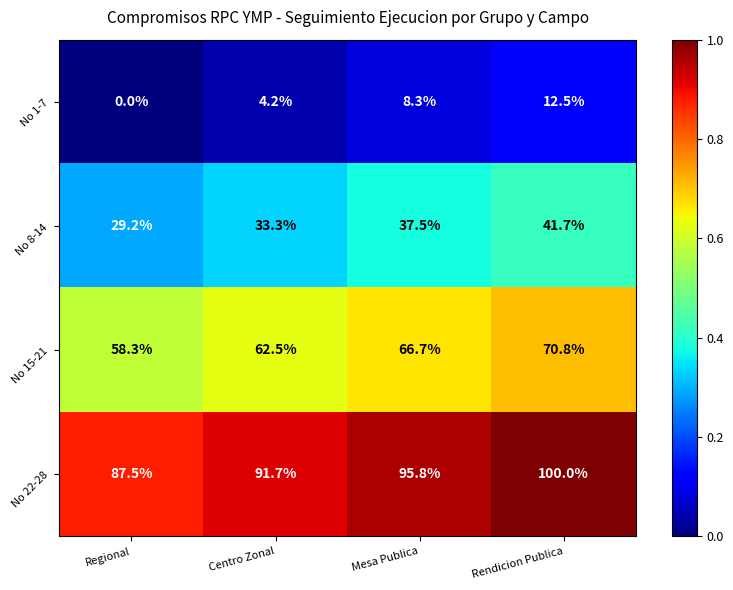

Which label corresponds to the smallest value in the chart?

Regional